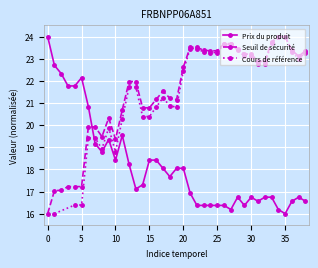

The Prix du produit series shows 6.3 at 13. True or false?

False